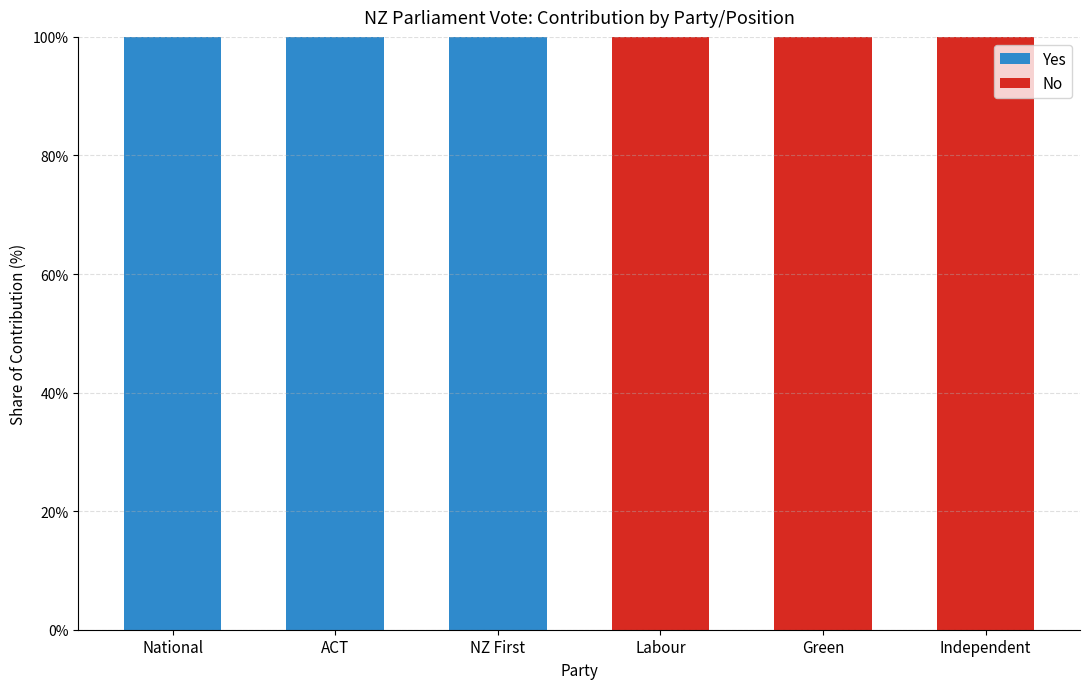

What is the highest value of the Yes series?

100